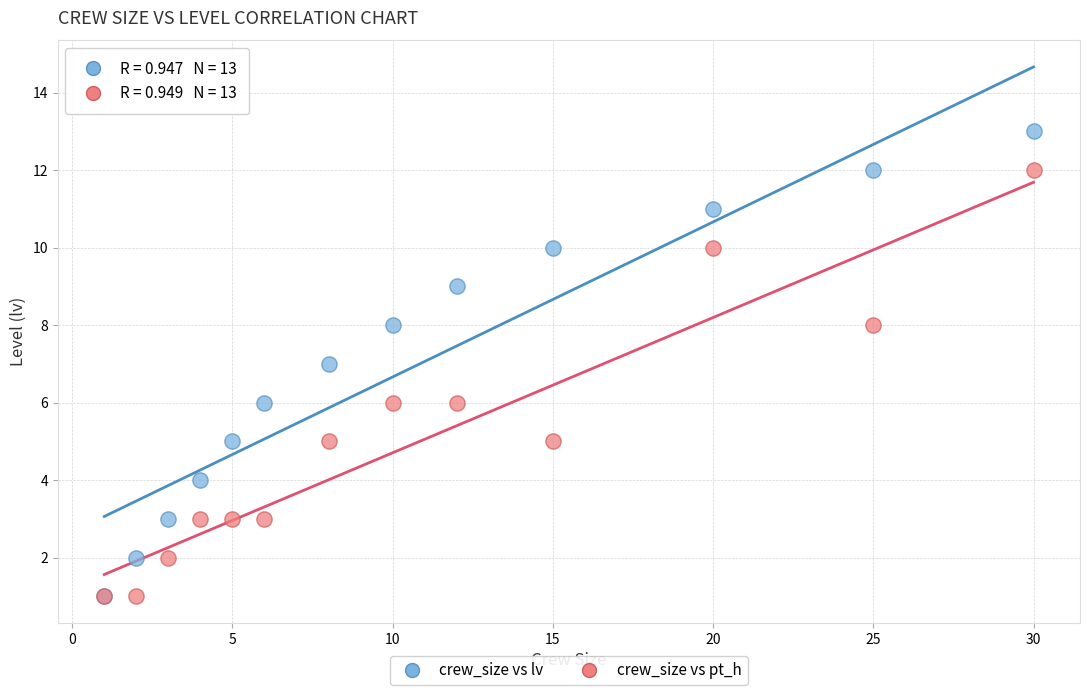

Which series reaches the maximum Y coordinate?

crew_size vs lv